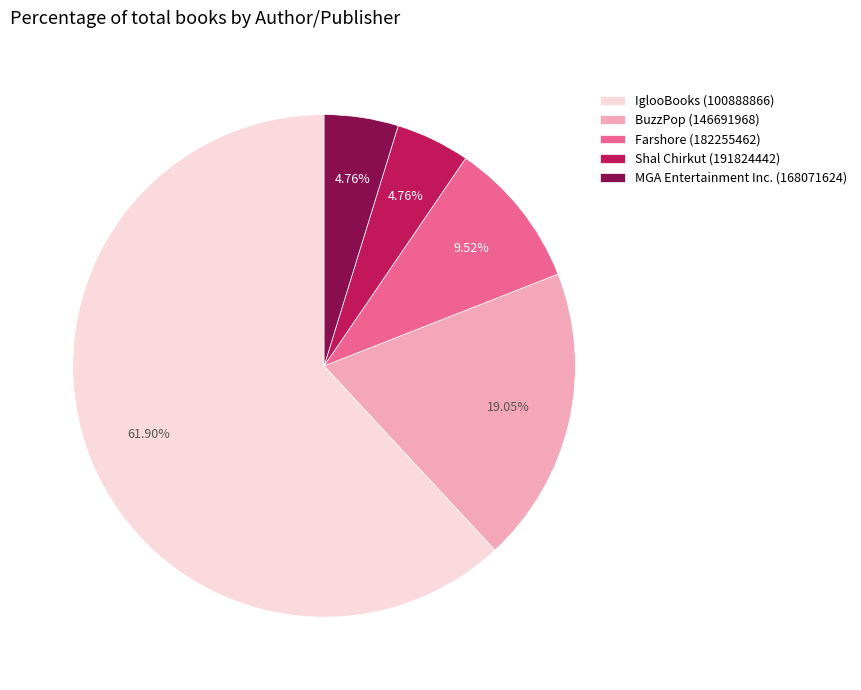

Combined, what portion of the pie is BuzzPop (146691968) and IglooBooks (100888866)?

81.0%